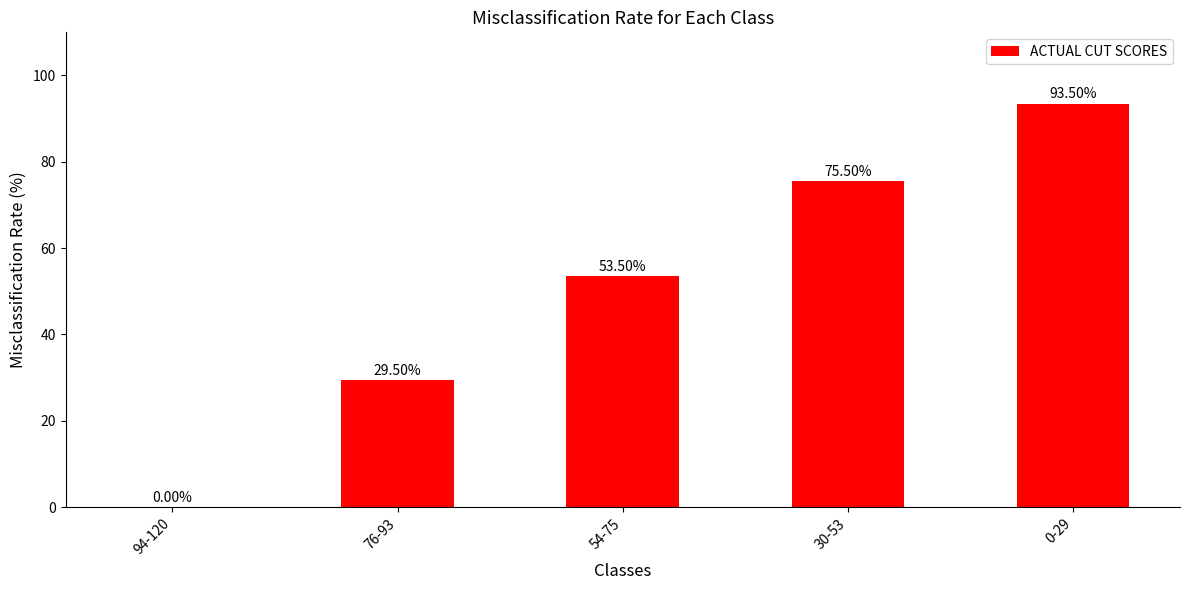

Reading right to left, transcribe all the data shown in this chart.

0-29=93.5	30-53=75.5	54-75=53.5	76-93=29.5	94-120=0.0